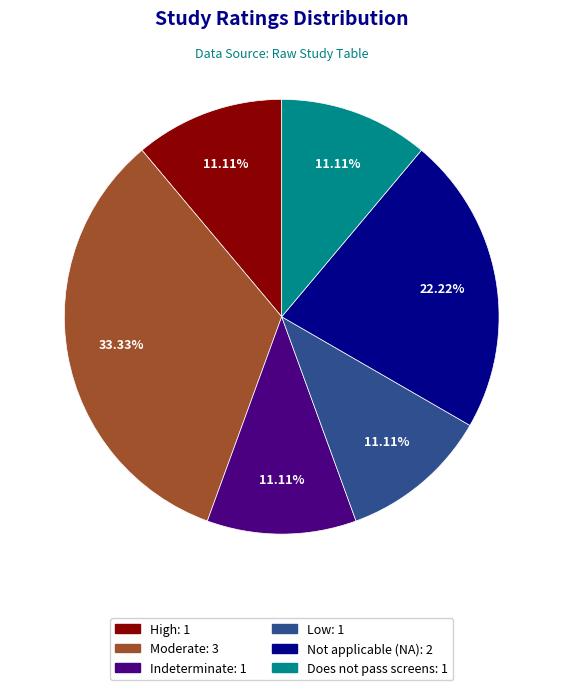

Combined, do Does not pass screens and High account for over 50%?

No